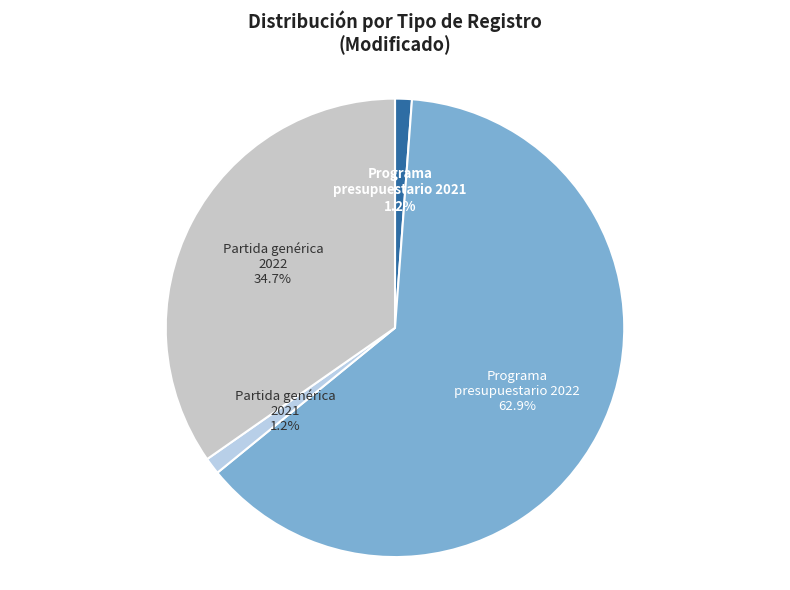

Count the number of slices in the pie.

4